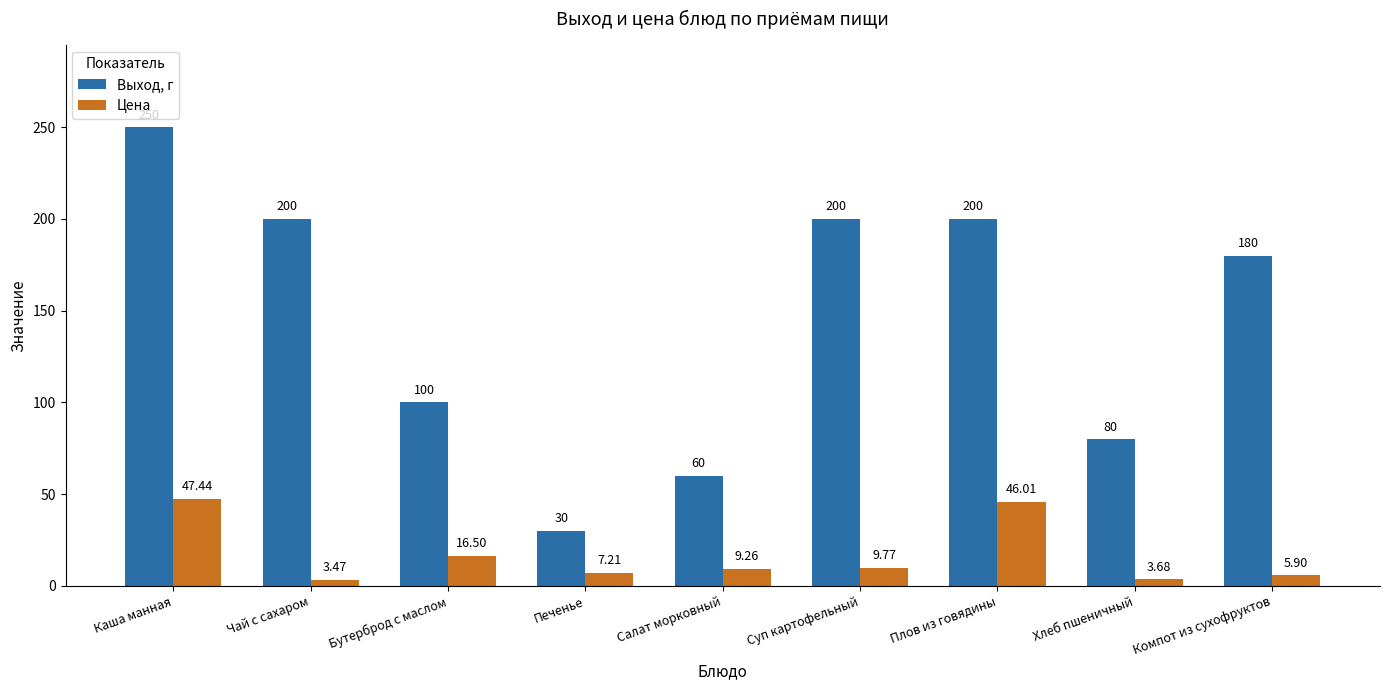

What is the value of the Выход, г bar at the 5th from the left?

60.0